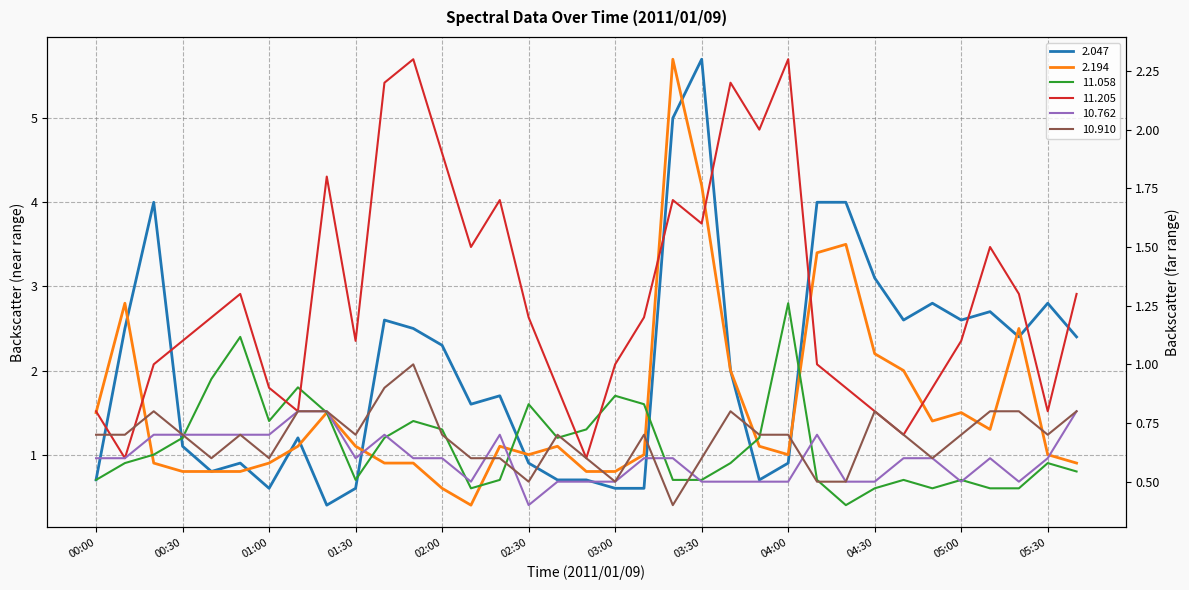

Which series ends up on top after the final intersection of 11.058 and 2.047?

2.047